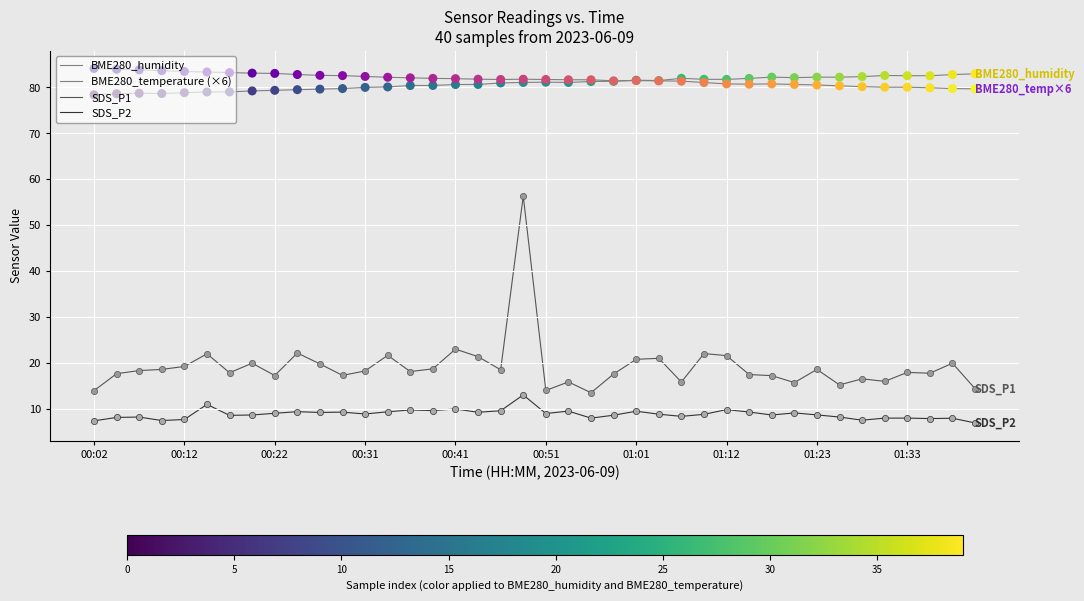

At which category is the sum across all series the highest?

19